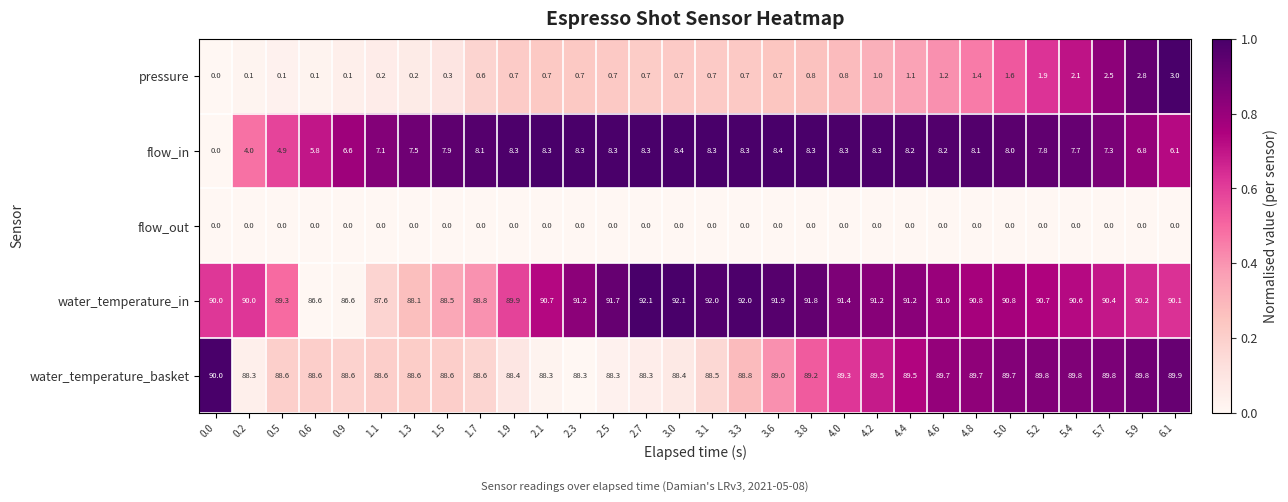

How many data points does each series have?

30